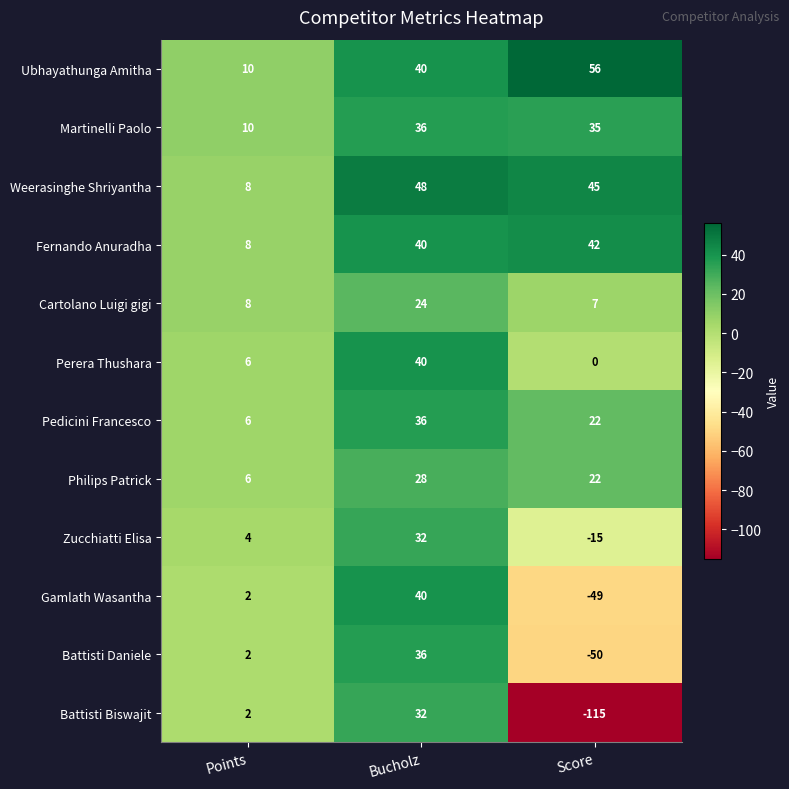

Is the value of Martinelli Paolo at Bucholz greater than the value of Fernando Anuradha at Bucholz?

No